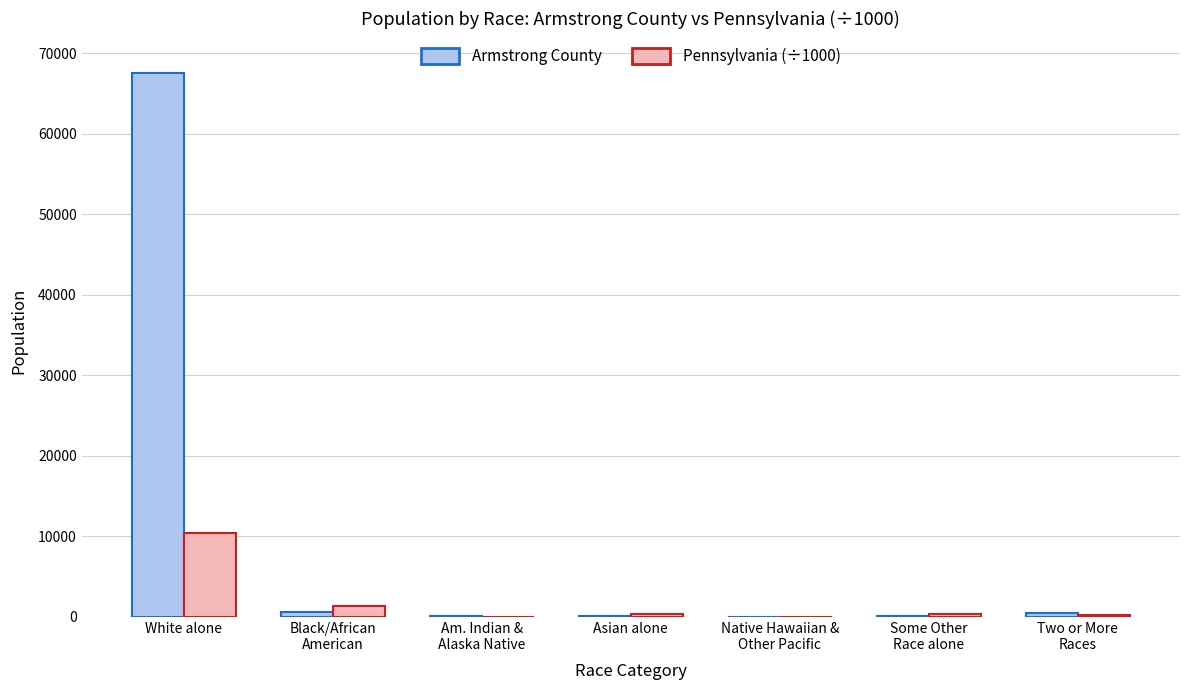

What is the total value across all series at Black/African
American?

1930.7